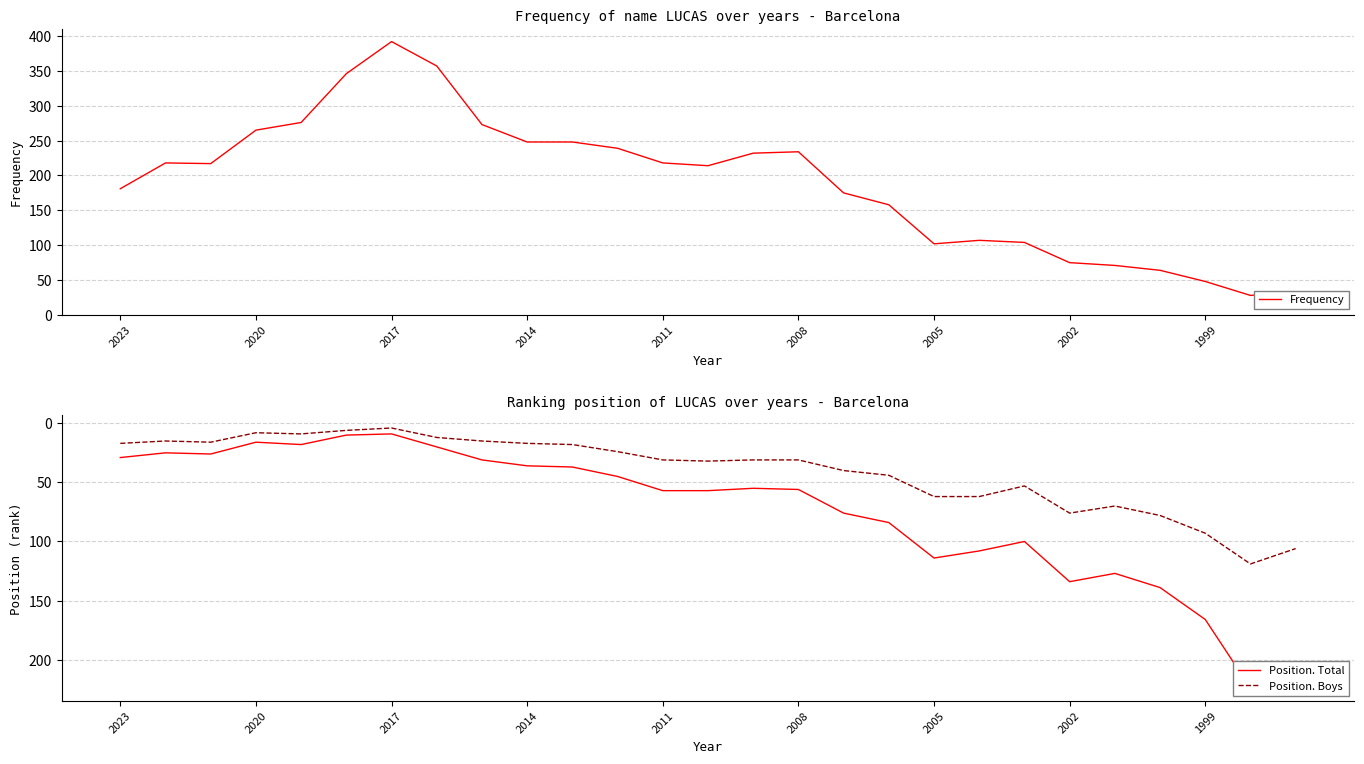

At how many categories does at least one series exceed 303?

3